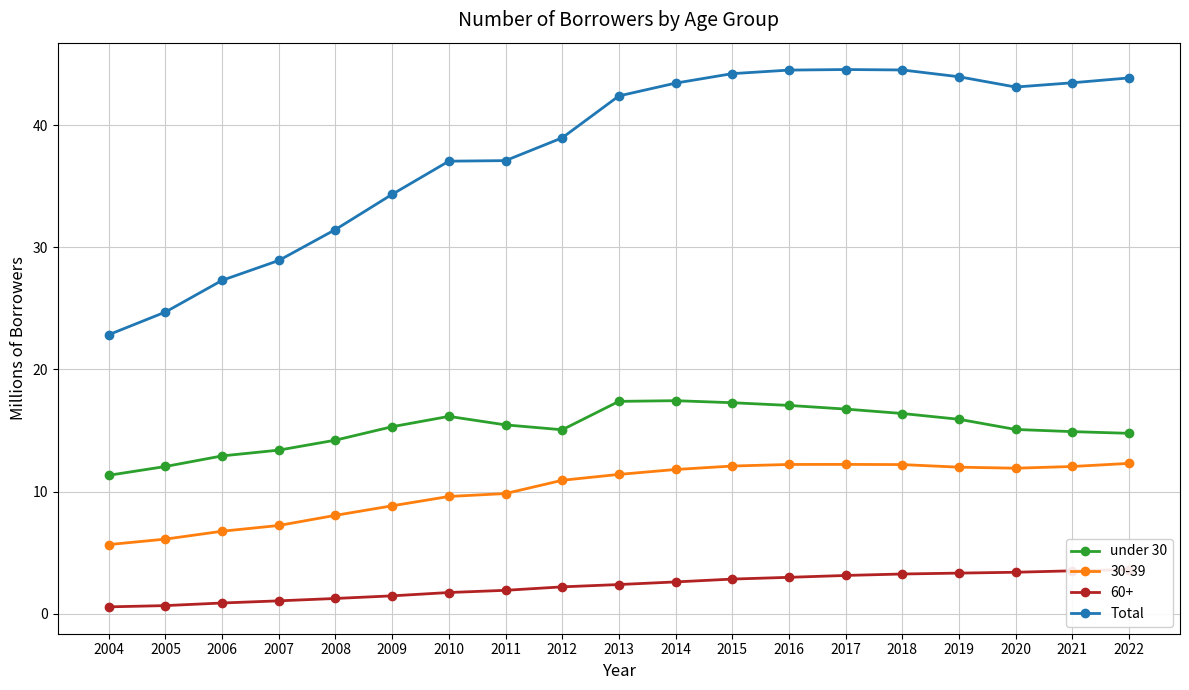

Read the Total value at 2016.

44.5